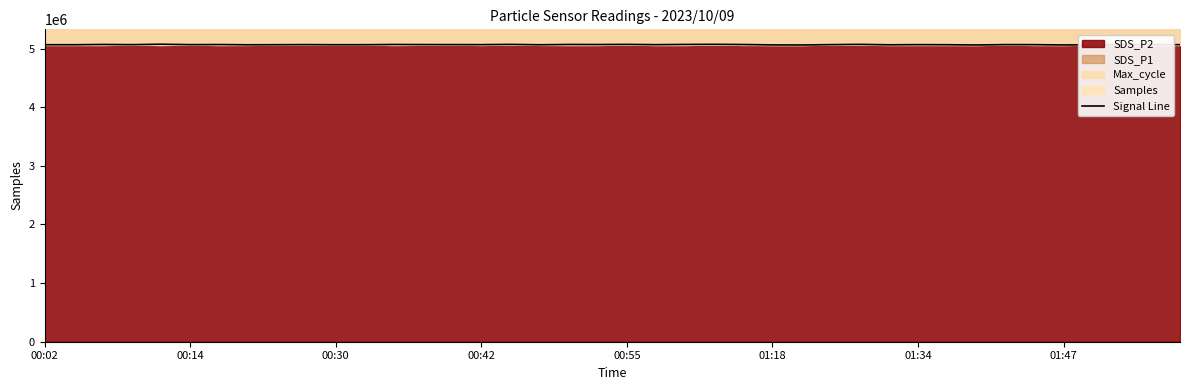

Count the number of values greater than 5066835.

19